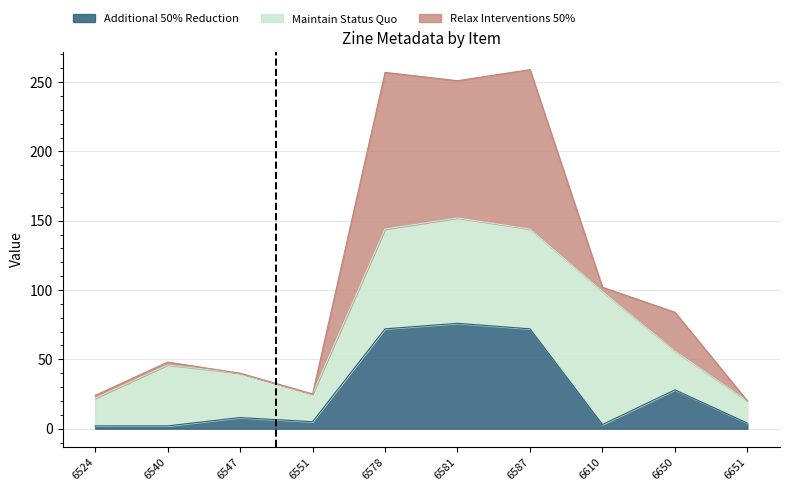

Does the chart display data point markers on the line(s)?

No